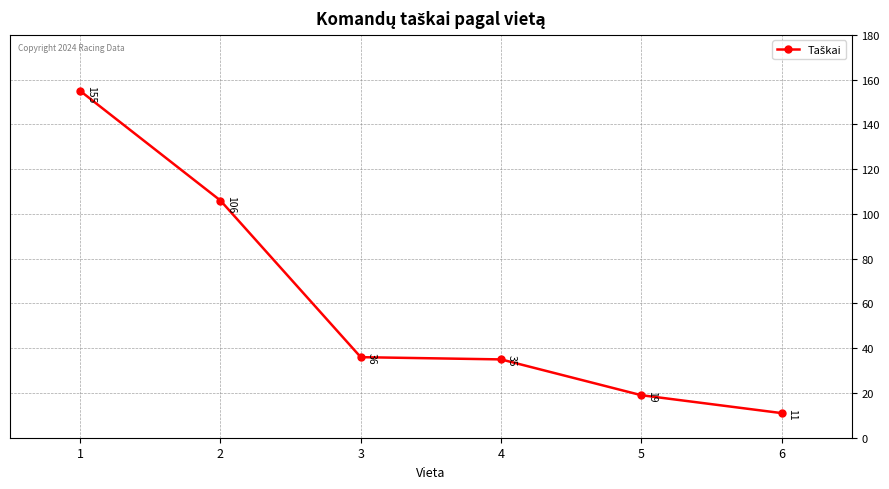

Reading right to left, transcribe all the data shown in this chart.

6=11	5=19	4=35	3=36	2=106	1=155